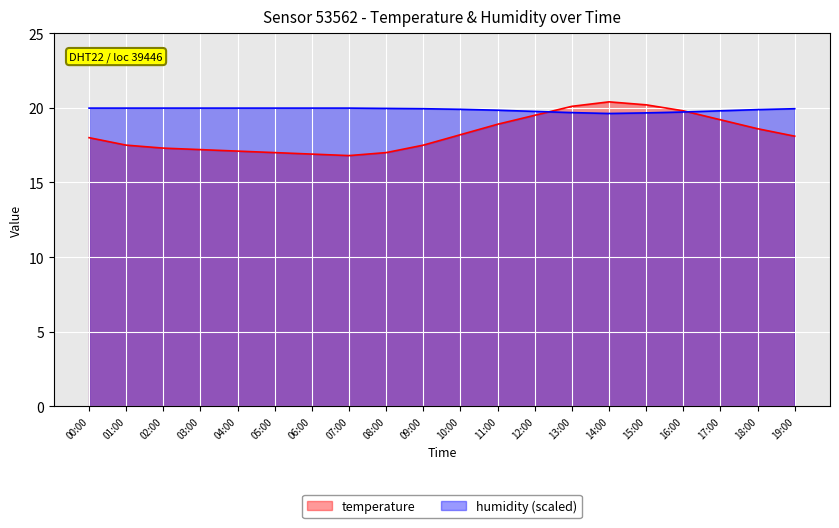

At which category does temperature reach its first local peak?

14:00